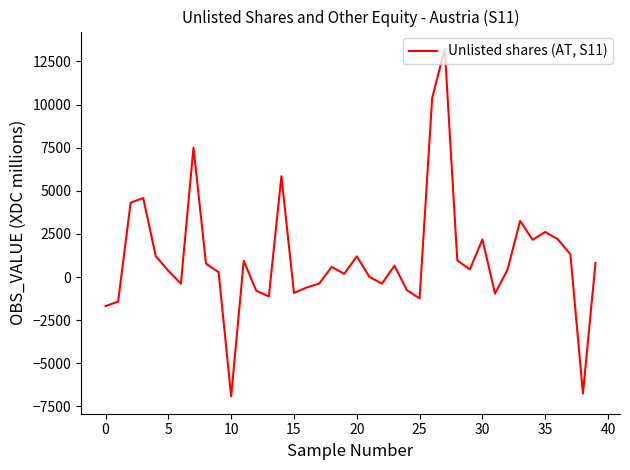

What is the minimum value shown in the chart?

-6912